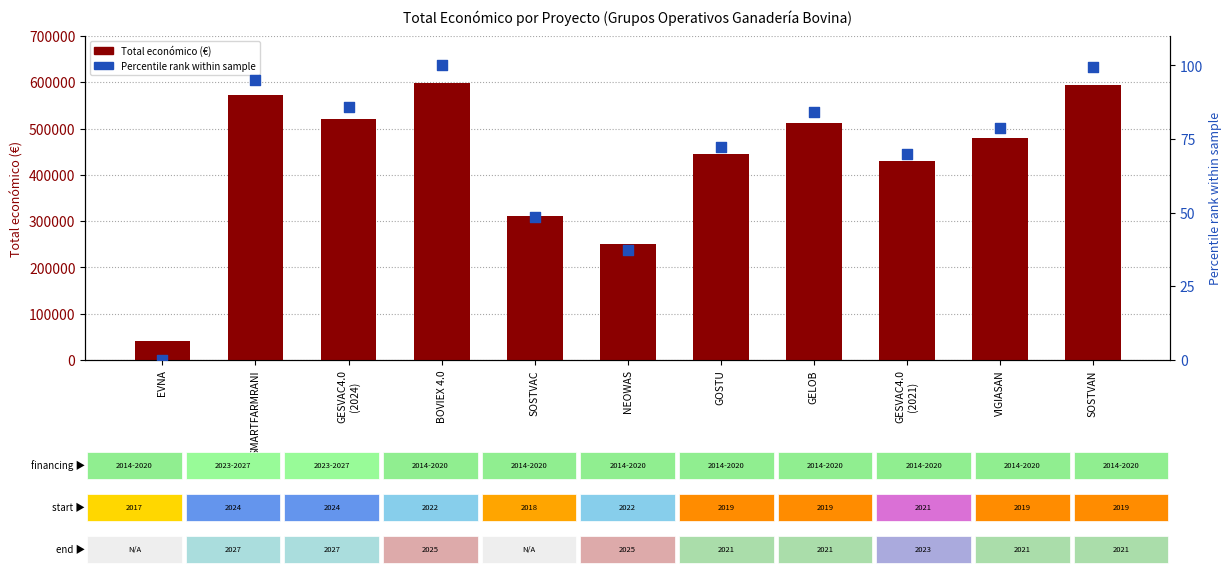

Which series reaches the maximum Y coordinate?

Total económico